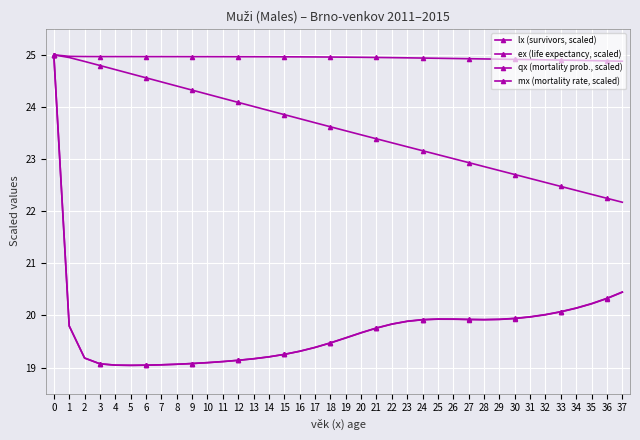

In qx (mortality prob., scaled), how many points are lower than both neighbors (excluding endpoints)?

2